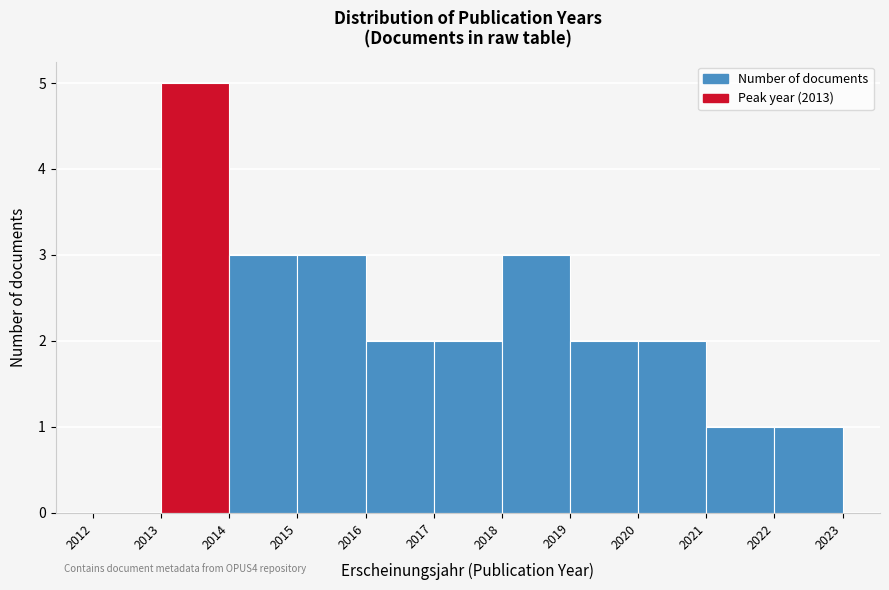

Which range on the x-axis has the tallest bar?

2013 to 2014